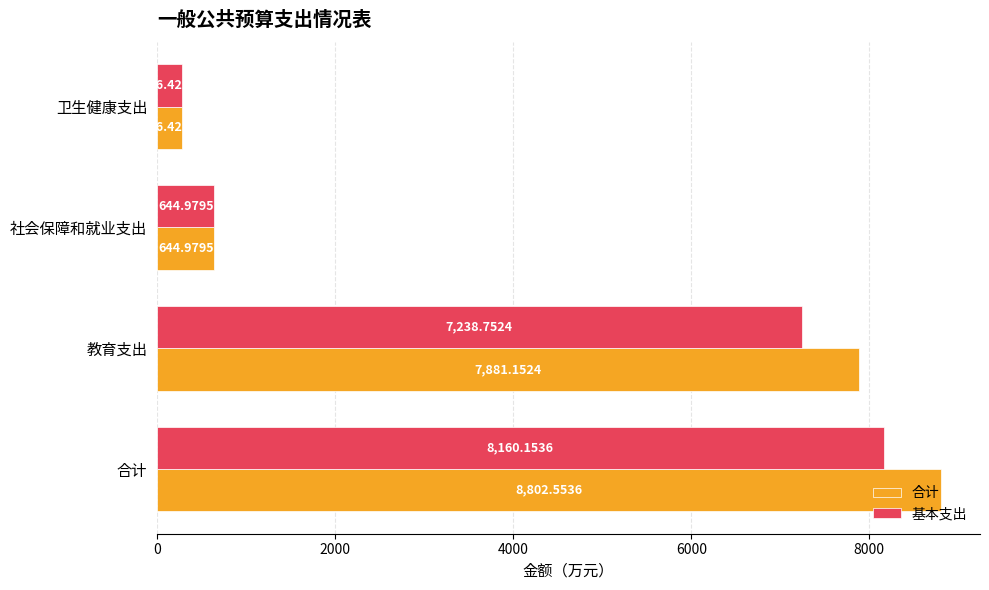

At which category is the sum across all series the highest?

合计